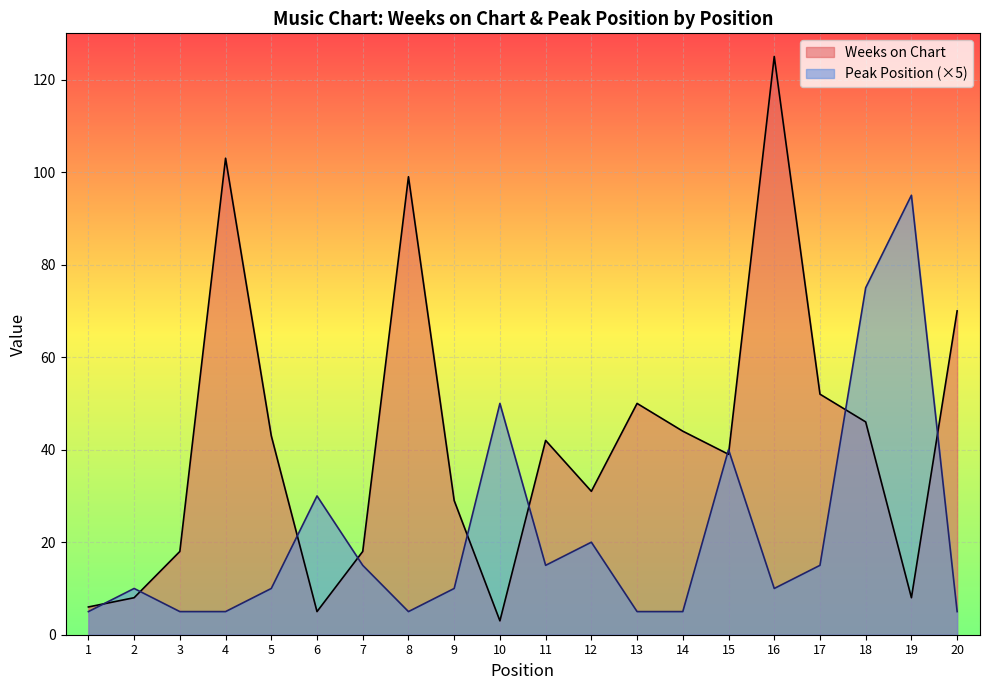

Does the chart display data point markers on the line(s)?

No